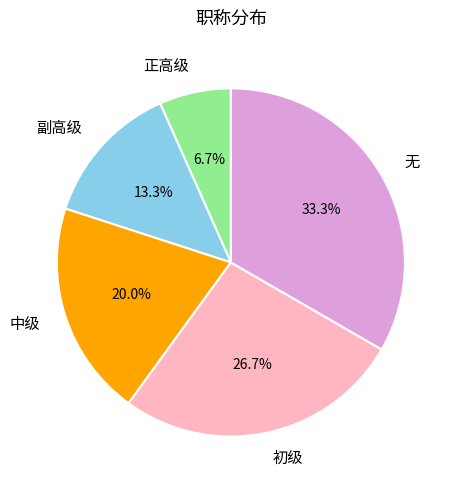

Is it true that 无 is 33% of the pie?

True